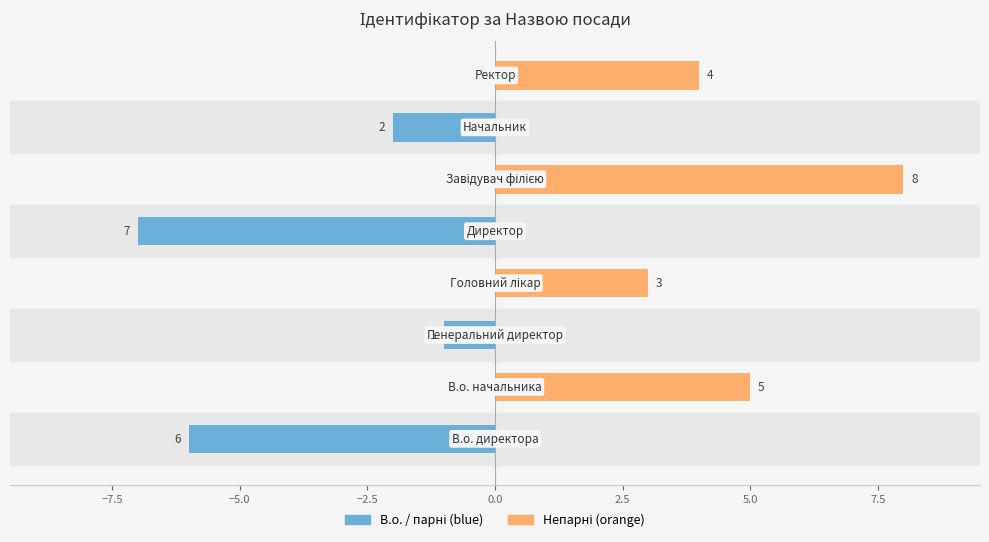

The value of Непарні at 5.0 is 0. True or false?

True